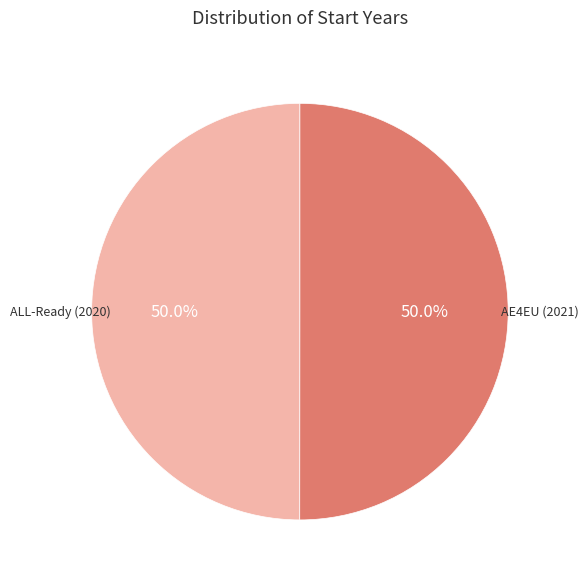

Approximately how many times larger is the value at ALL-Ready (2020) compared to AE4EU (2021)?

1.0